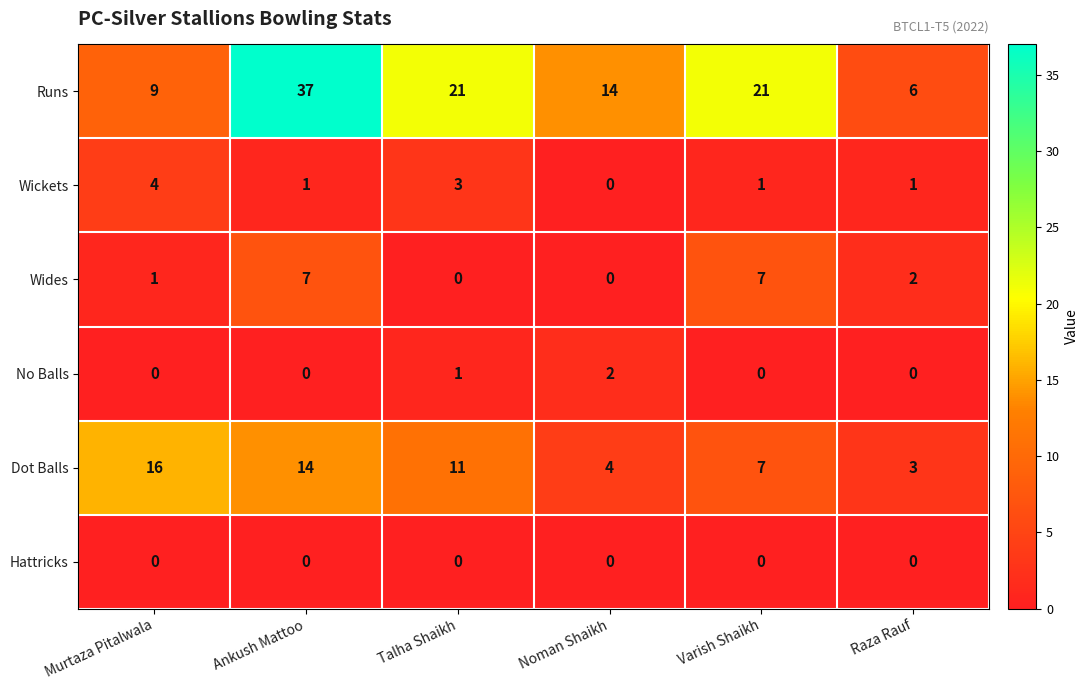

Is it true that Dot Balls equals 28 at Murtaza Pitalwala?

False